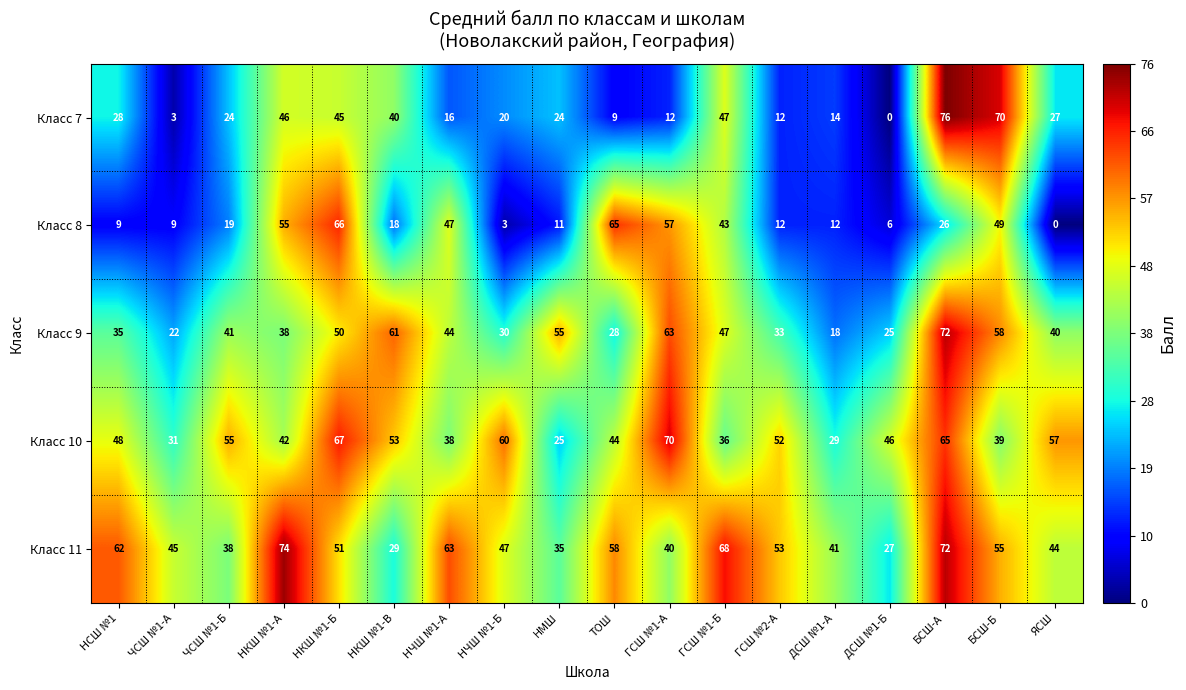

Which series has the widest spread of values?

Класс 7